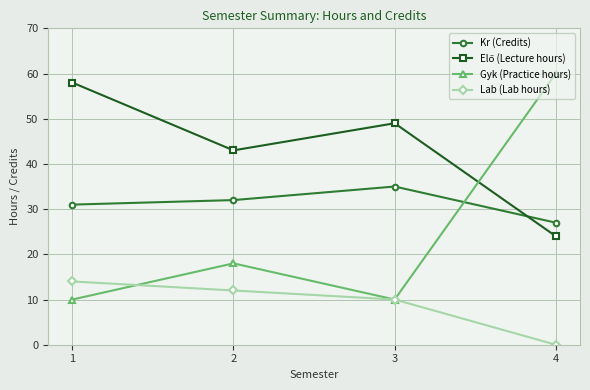

What is the total value across all series at 4?

111